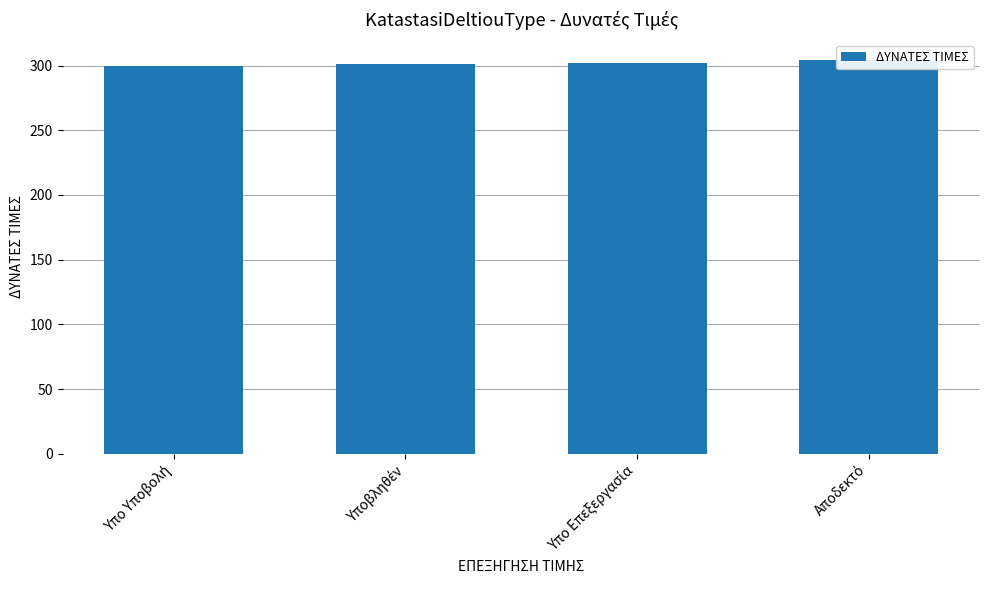

What is the average value?

302